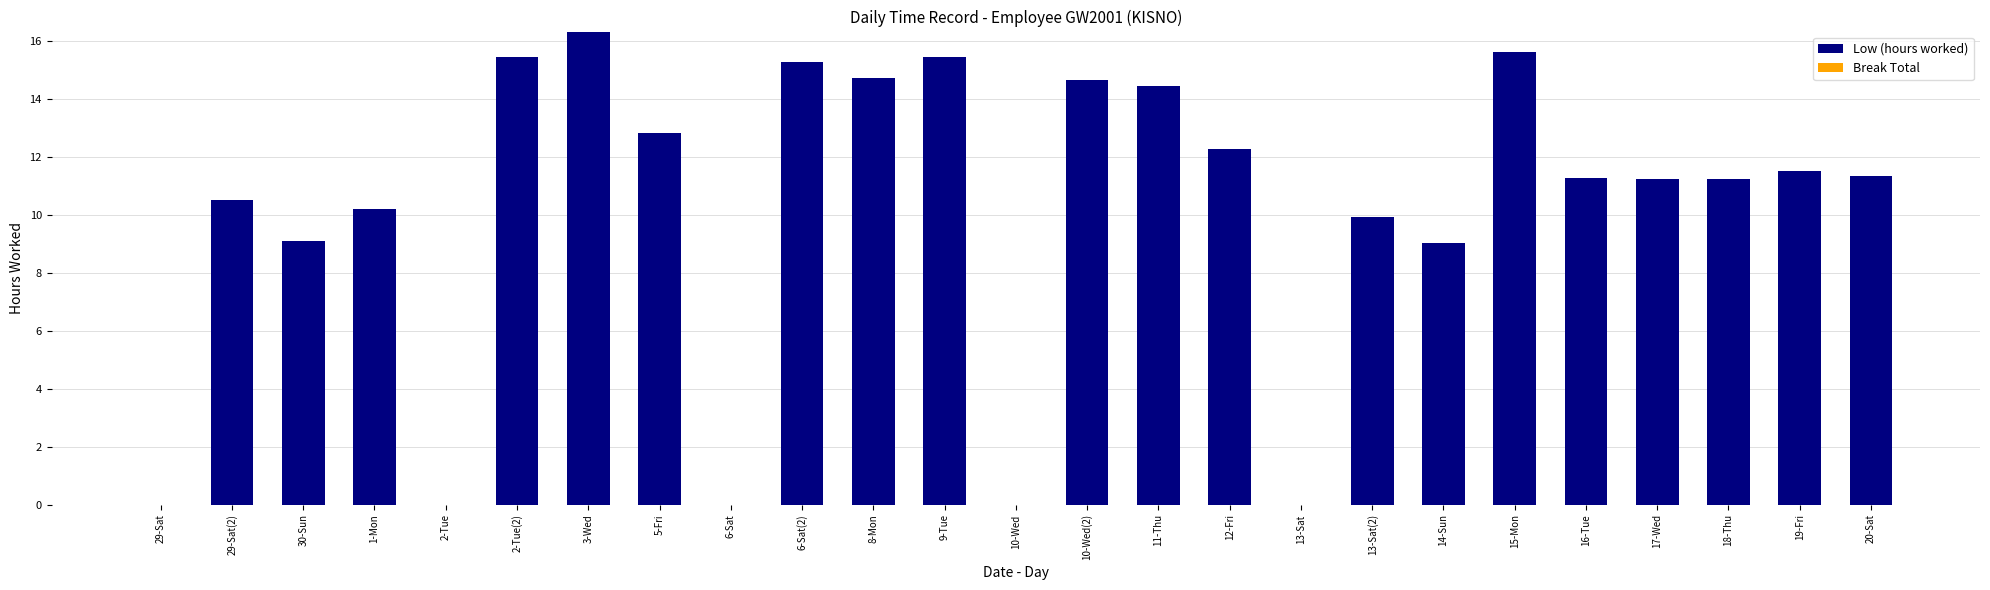

Which has a higher value, 6-Sat(2) or 19-Fri?

6-Sat(2)